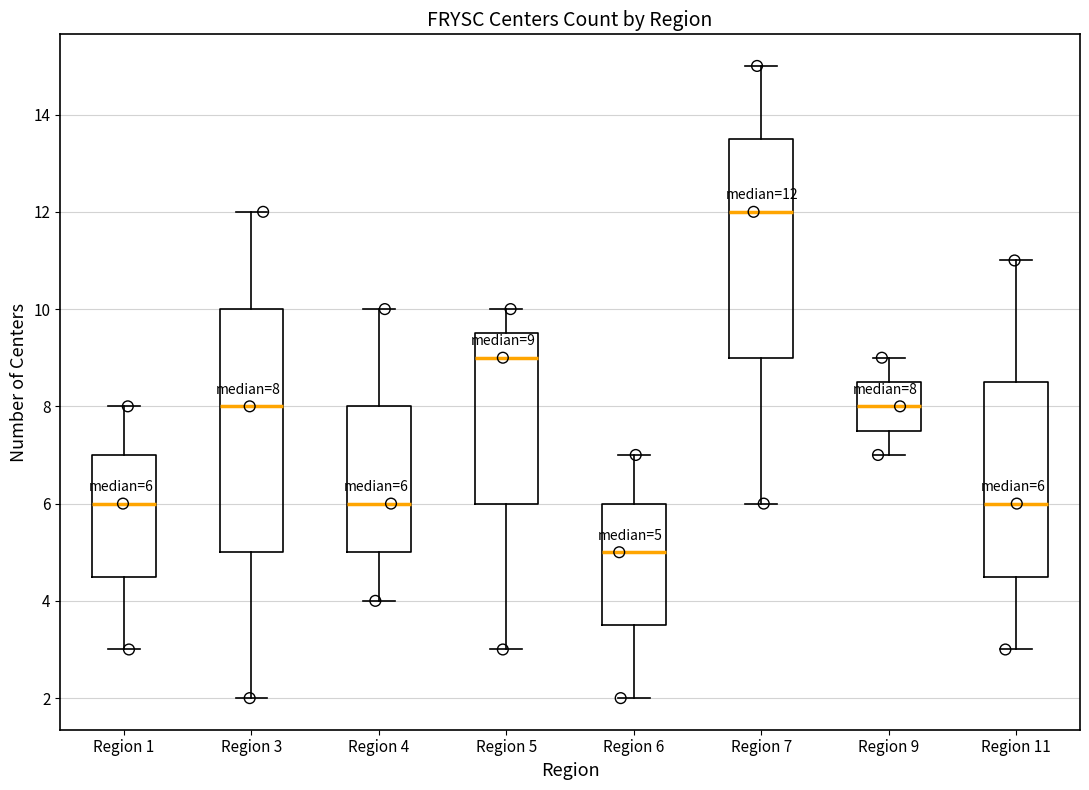

Which box has the highest median line?

Region 7